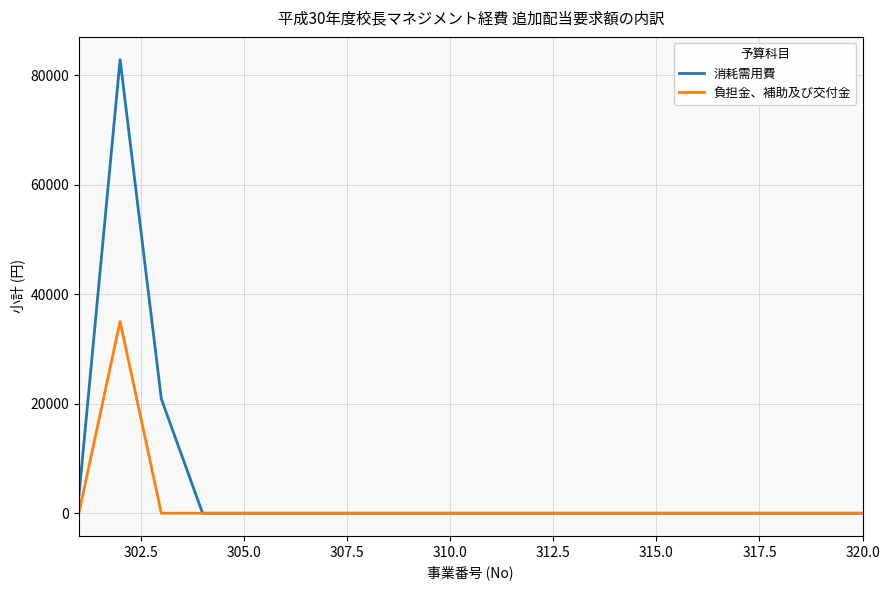

What is the greatest value displayed?

82836